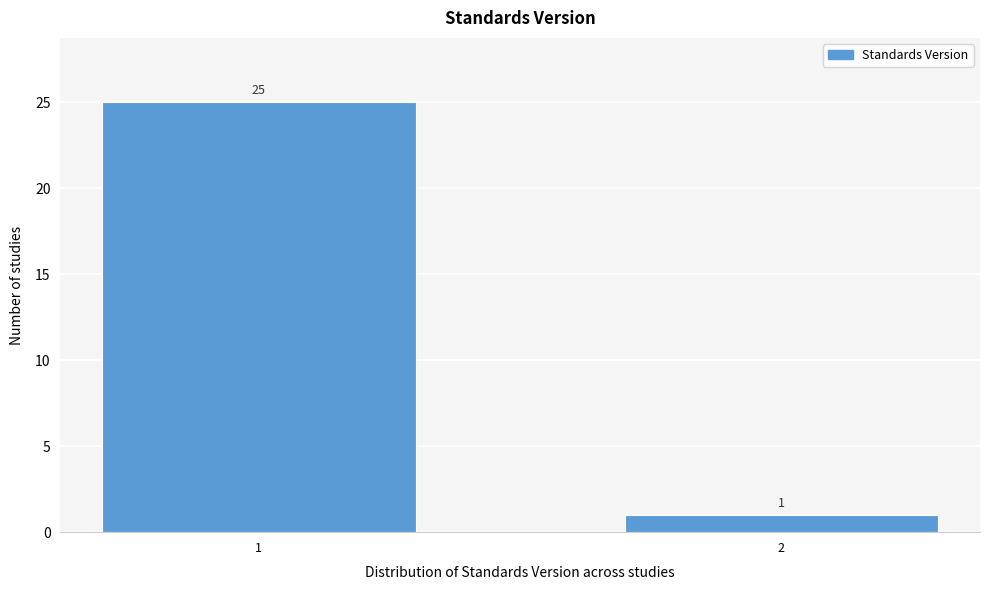

Reading left to right, list all the values displayed in this chart.

25	1